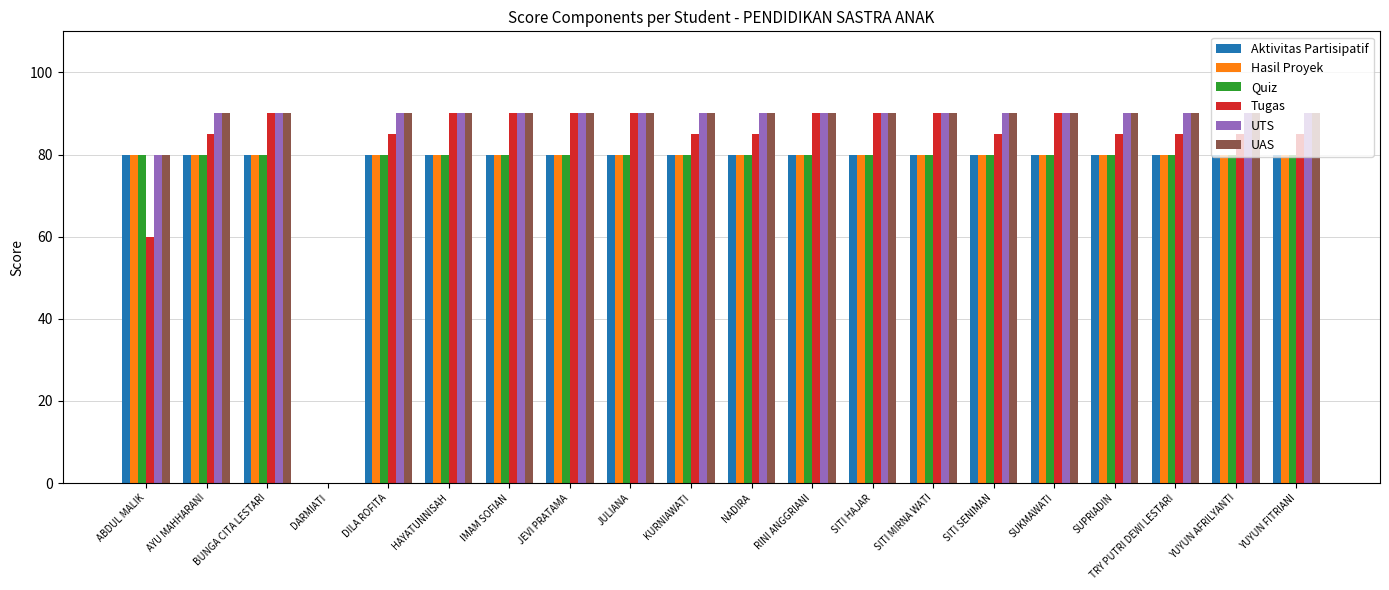

The UTS series shows 38 at SITI MIRNA WATI. True or false?

False